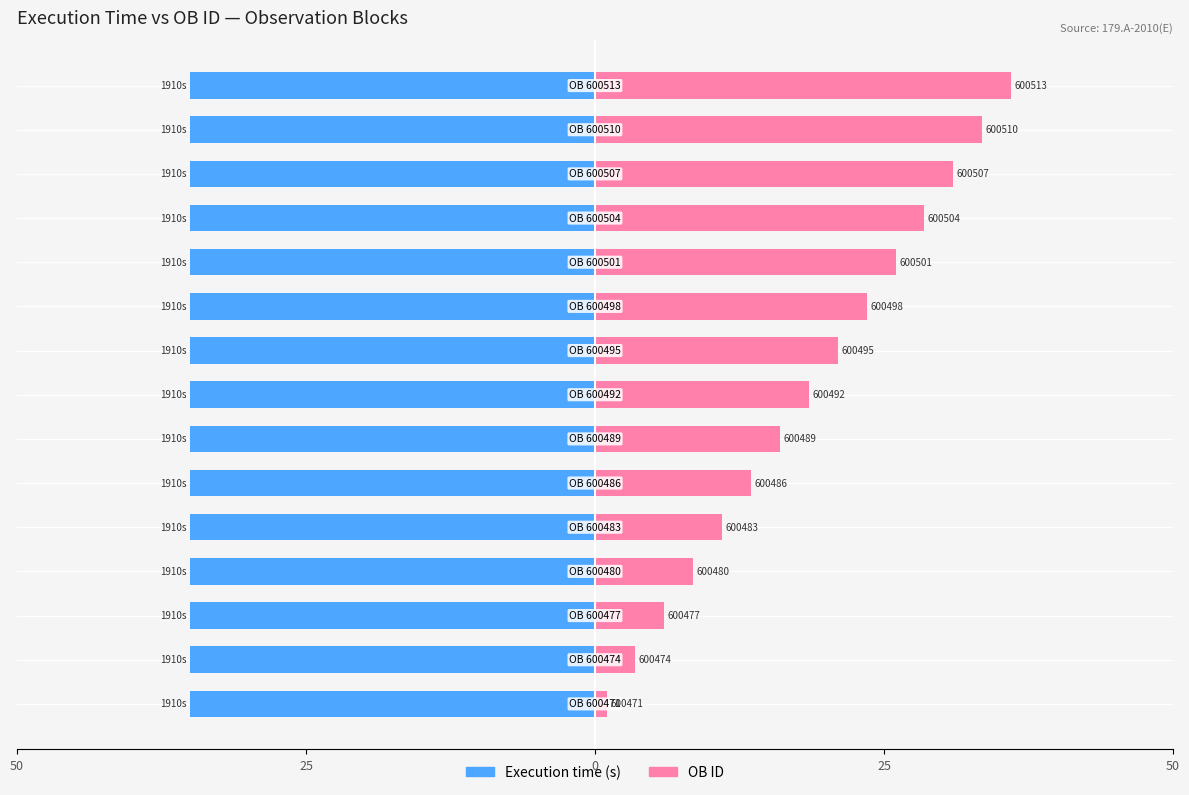

How many values in the OB ID (scaled) series exceed 18?

8